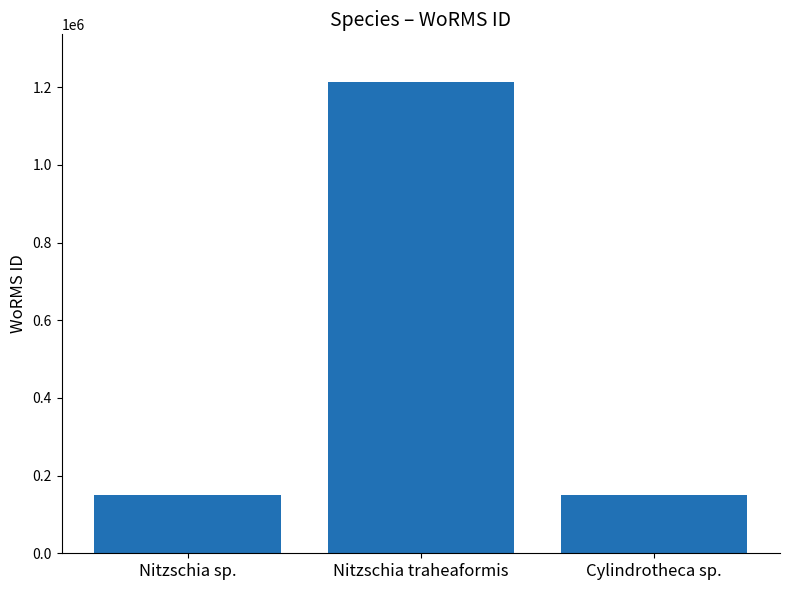

What is the label of the 3rd bar from the right?

Nitzschia sp.